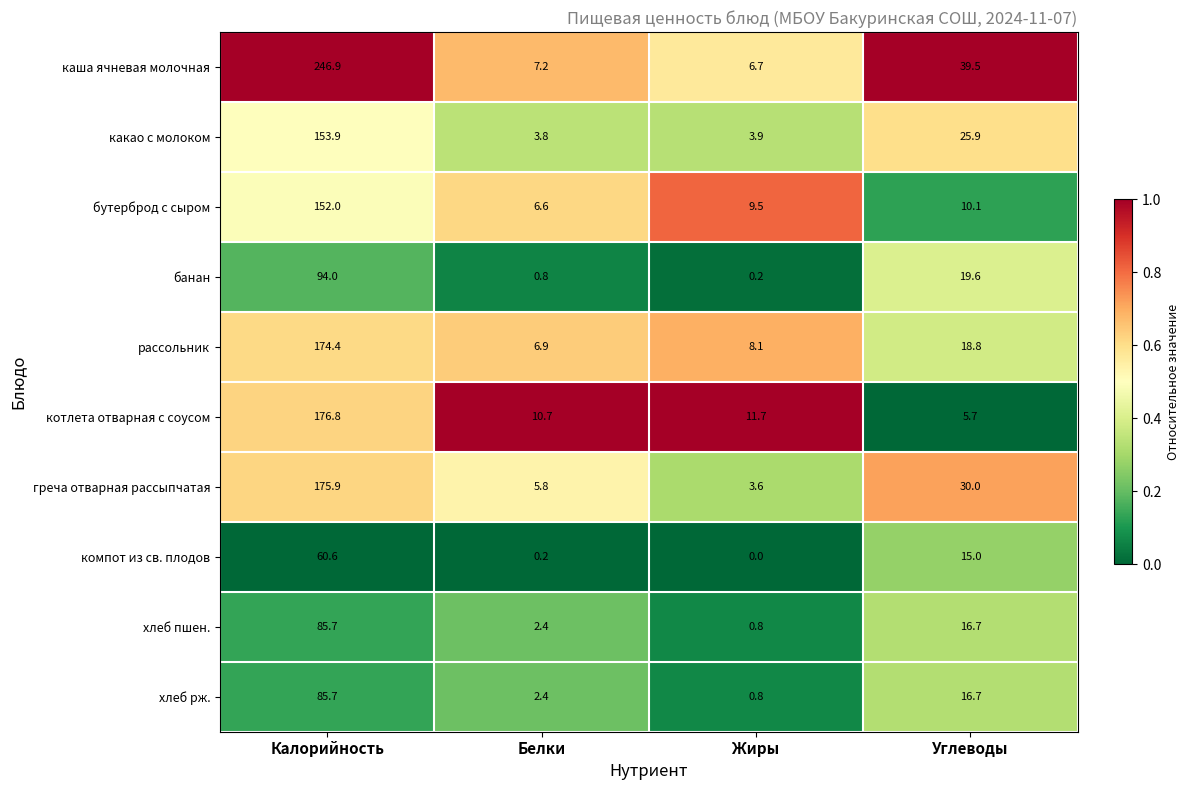

At which category is the sum across all series the highest?

Калорийность